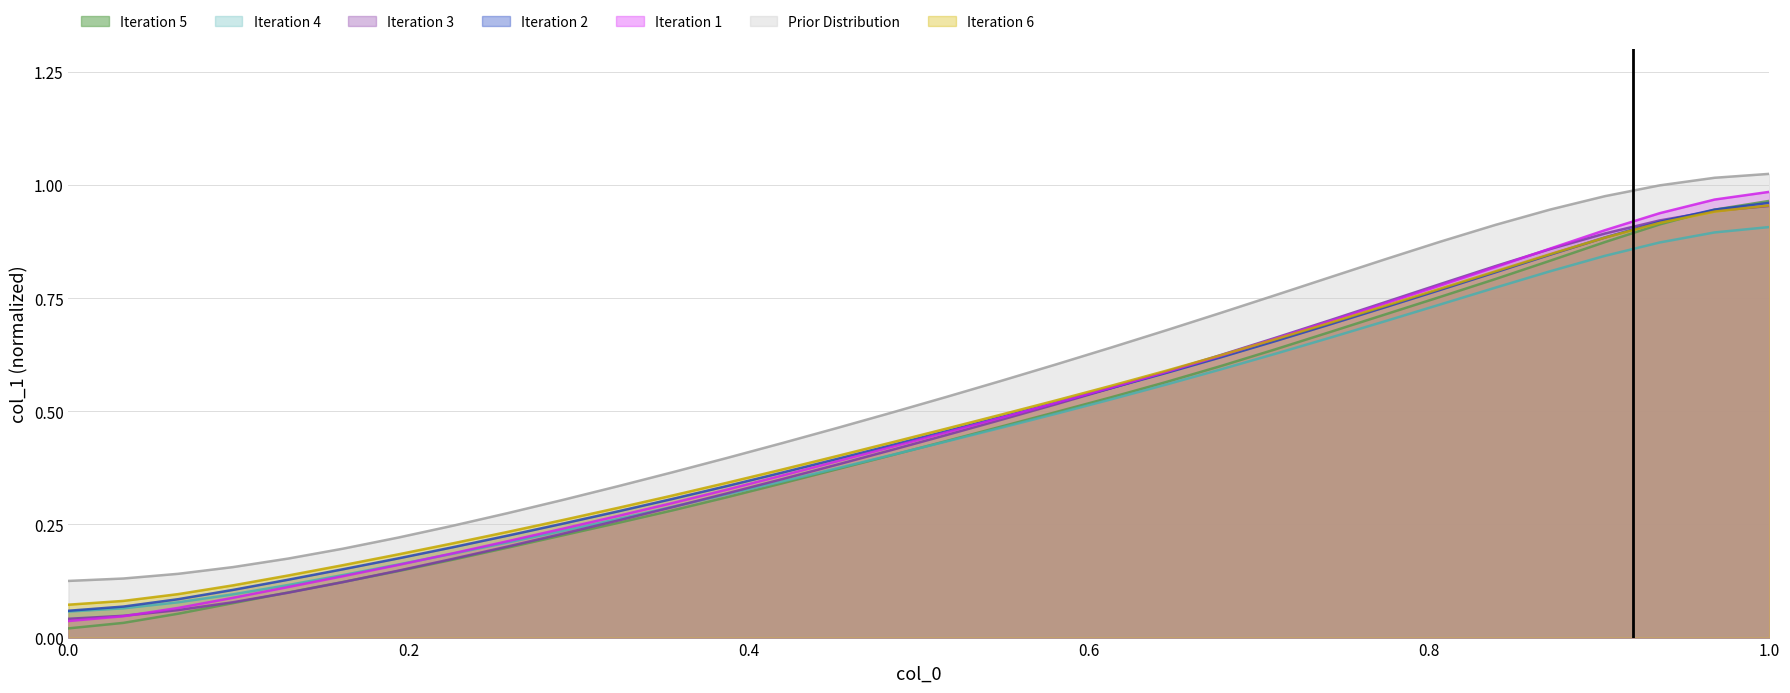

Which series has the widest spread of values?

Iteration 1